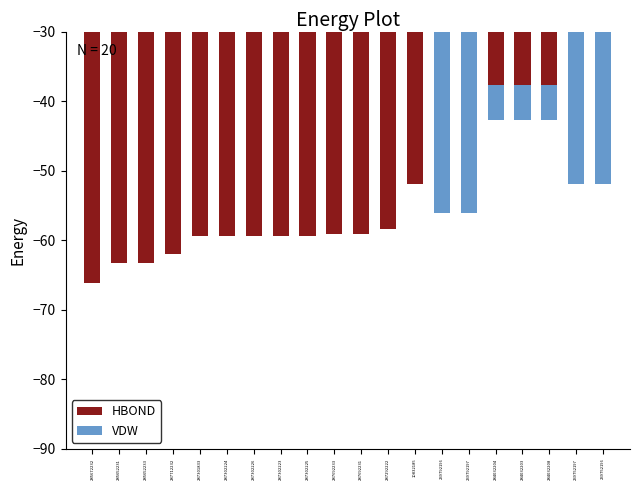

What is the spread (max minus min) of values at 284032203?

32.8